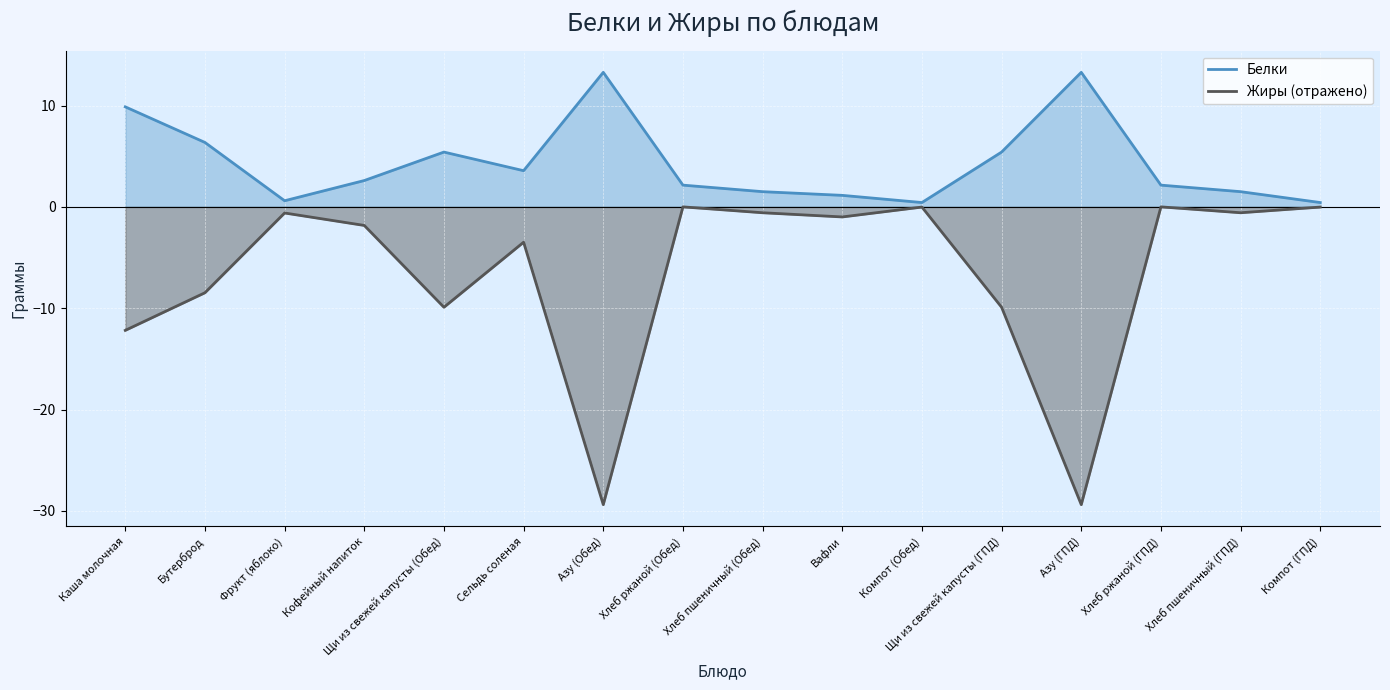

Which series has the widest spread of values?

Жиры (отражено)